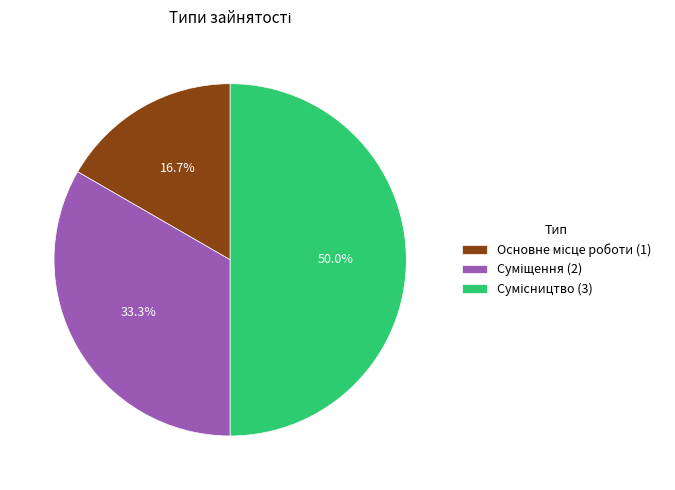

What percentage is the Сумісництво slice, to the nearest percent?

50%